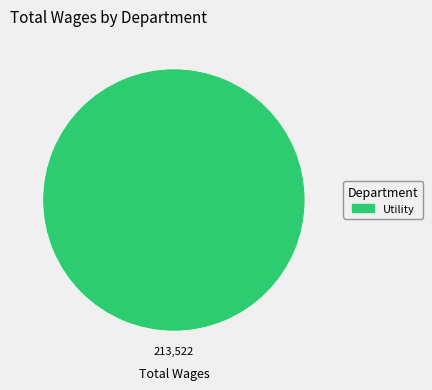

How many segments does this pie chart have?

1